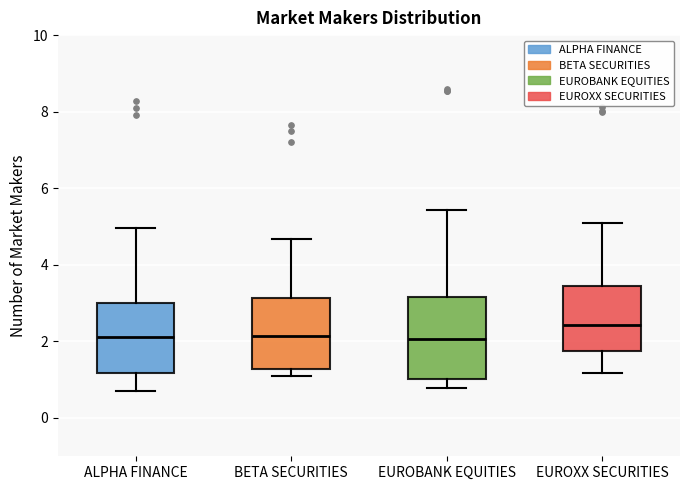

Comparing the boxes themselves (not the whiskers), which one is the tallest?

EUROBANK EQUITIES